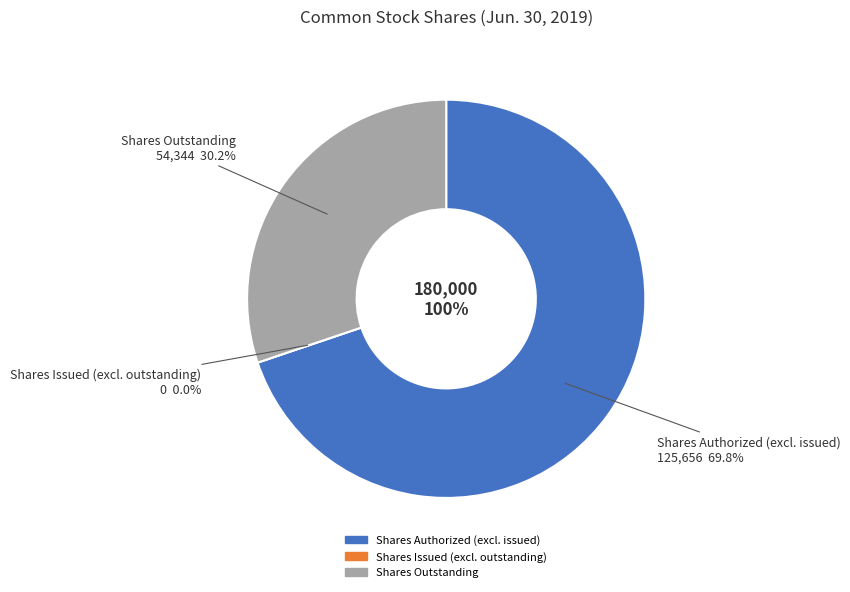

What is the smallest slice in the pie chart?

Common stock, shares issued